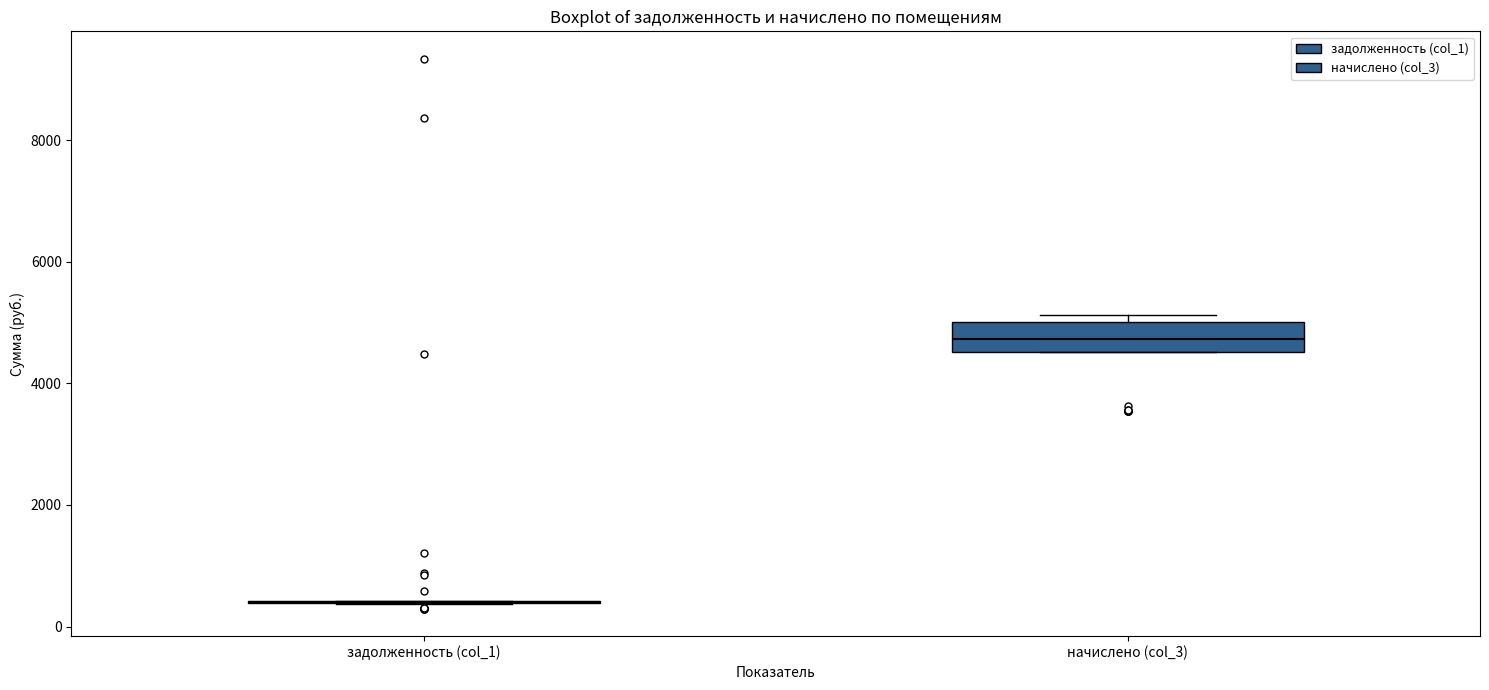

Comparing the boxes themselves (not the whiskers), which one is the tallest?

начислено (col_3)